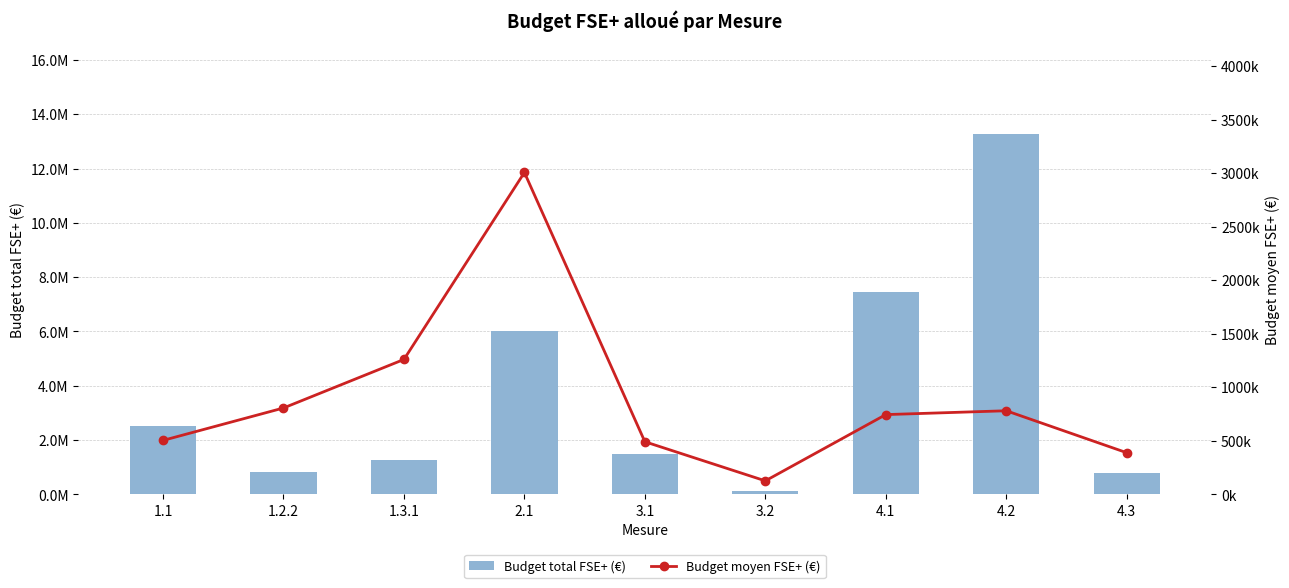

Reading left to right, extract all data points from this chart.

Budget total FSE+ (€): 1.1=2521243.0	1.2.2=806924.4	1.3.1=1260168.0	2.1=6011934.8	3.1=1474980.6	3.2=126498.6	4.1=7451959.5	4.2=13277402.9	4.3=778531.8
Budget moyen FSE+ (€): 1.1=504248.6	1.2.2=806924.4	1.3.1=1260168.0	2.1=3005967.4	3.1=491660.2	3.2=126498.6	4.1=745195.9	4.2=781023.7	4.3=389265.9